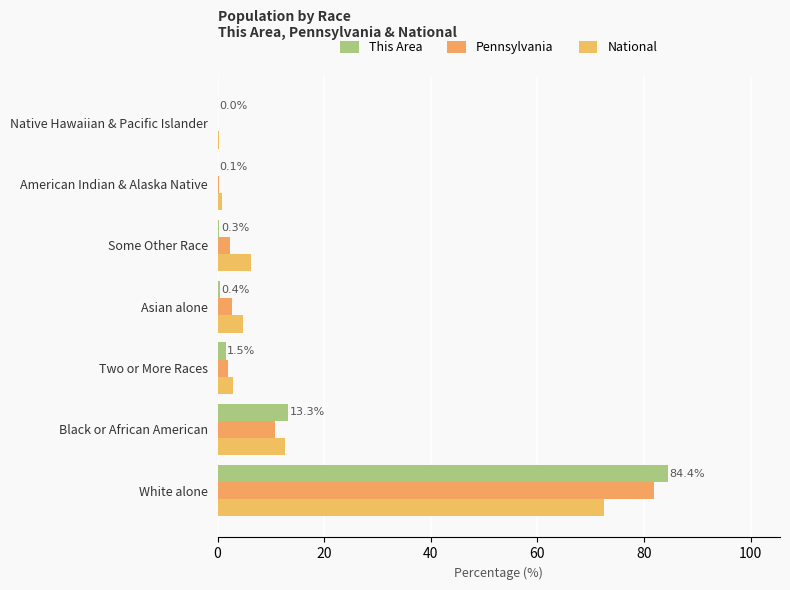

What are all the series names shown in the legend?

This Area, Pennsylvania, National